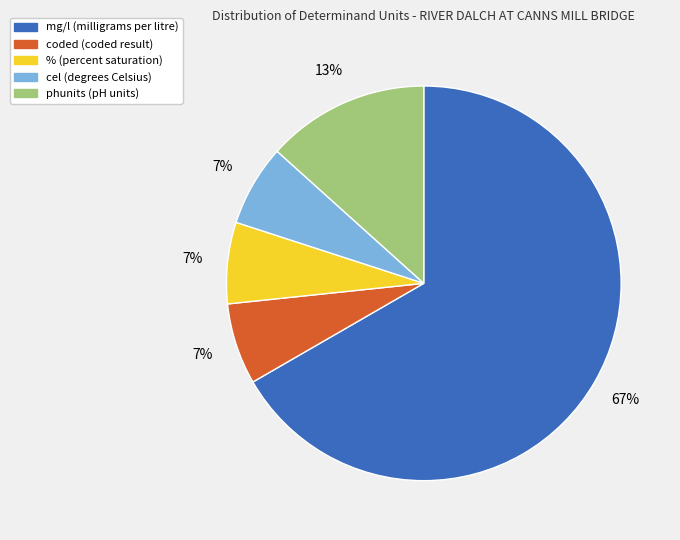

To the nearest percent, what is the average slice percentage?

20%